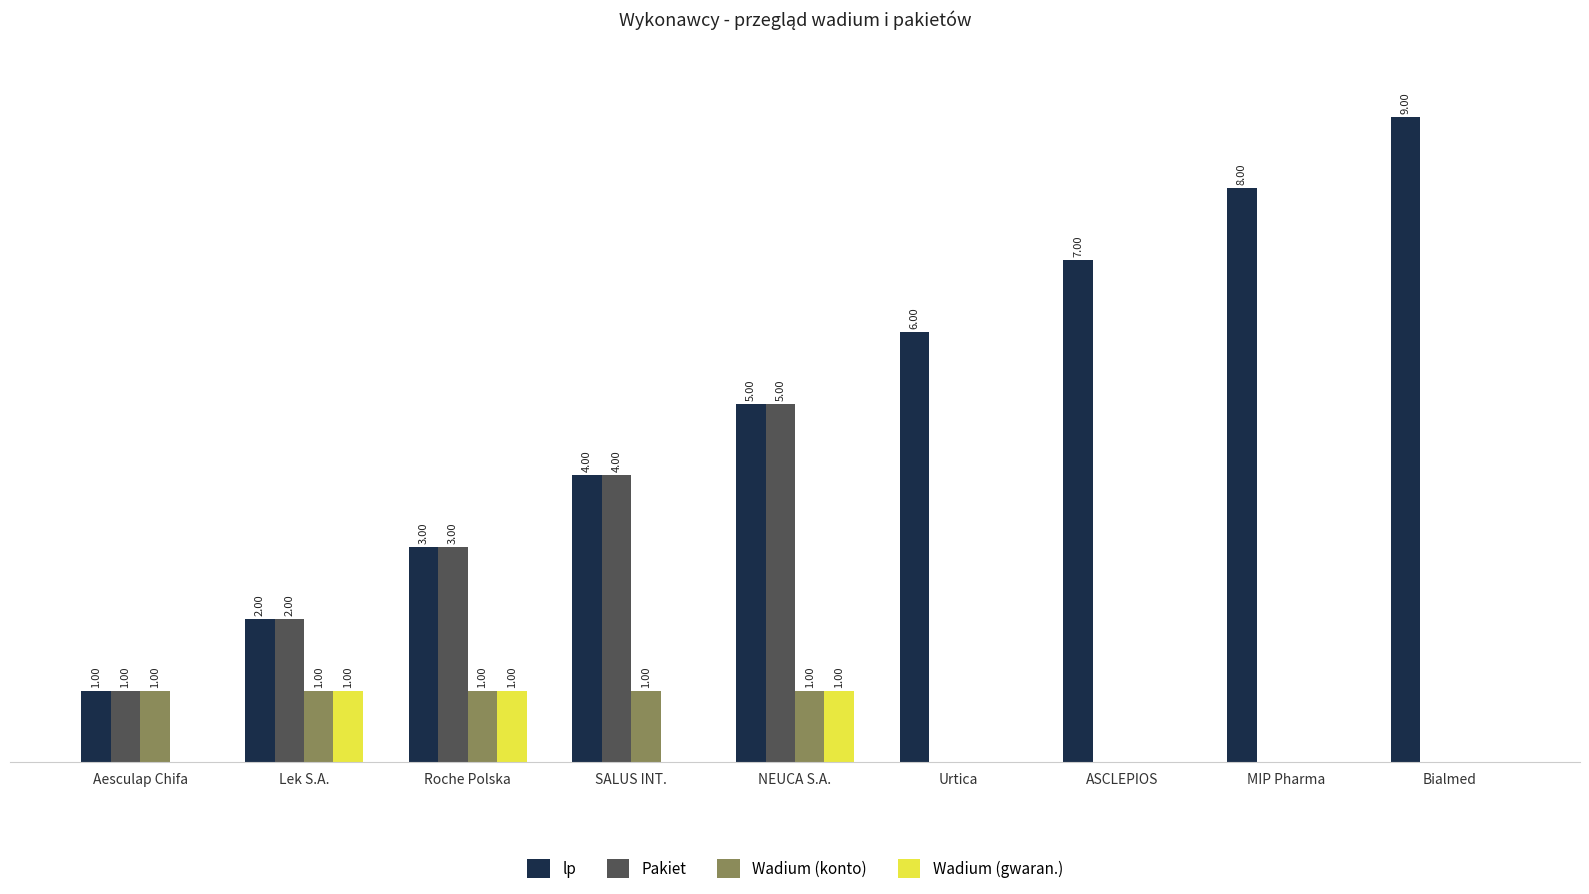

At which category is the sum across all series the highest?

NEUCA S.A.